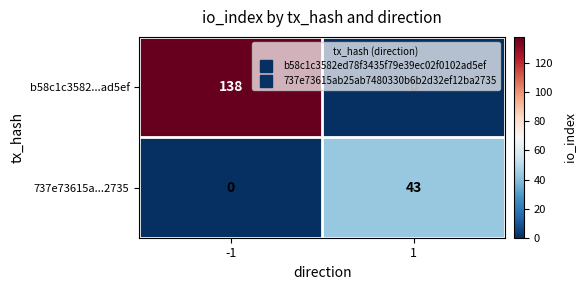

What is the sum of all b58c1c3582...ad5ef values?

138